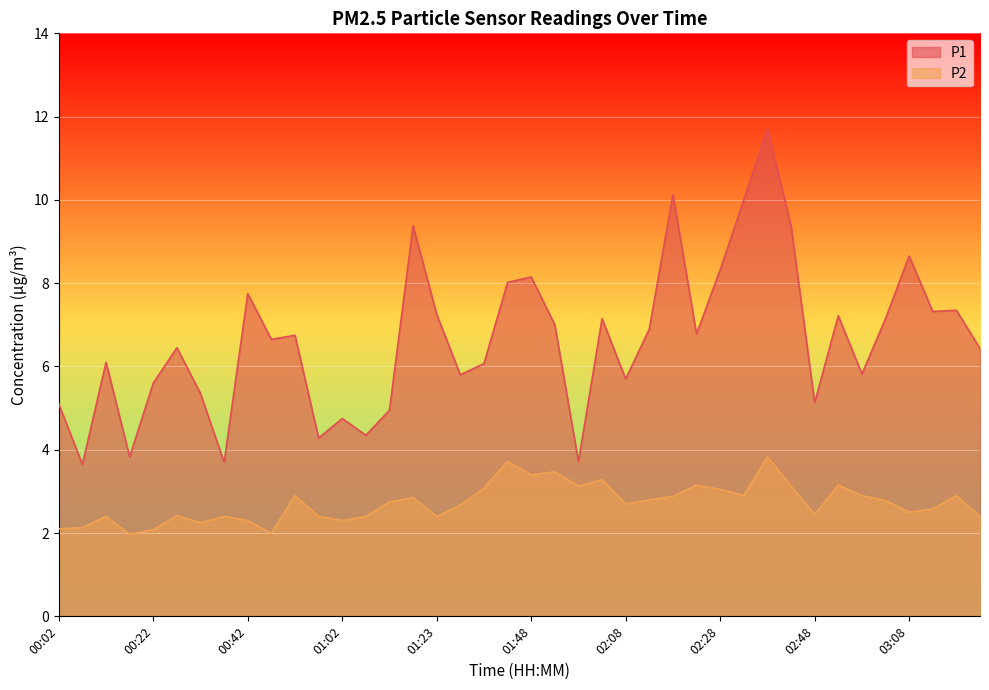

What is the greatest value displayed?

11.7